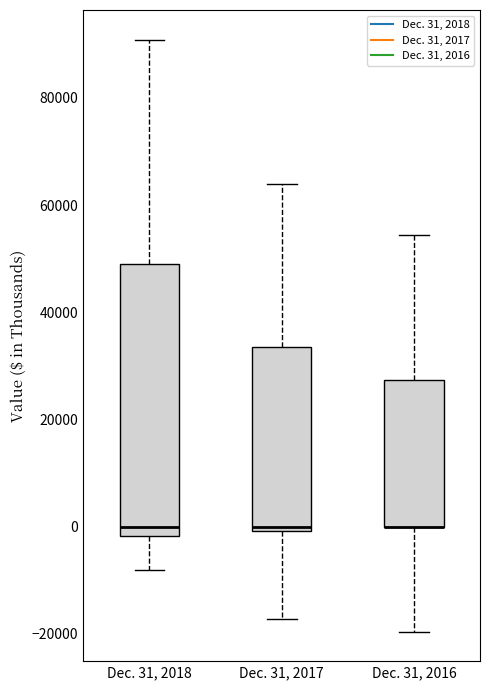

Reading left to right, read every box against the y-axis: the position of its median line, the range the box covers, and the ends of its whiskers. The values are not printed on the chart, so give them approximately, as read against the axis.

Dec. 31, 2018: median 0, box -2000 to 50000, whiskers -8000 to 90000
Dec. 31, 2017: median 0 (just above the box's lower edge), box 0 to 34000, whiskers -18000 to 64000
Dec. 31, 2016: median 0 (drawn on the box's lower edge), box 0 to 28000, whiskers -20000 to 54000